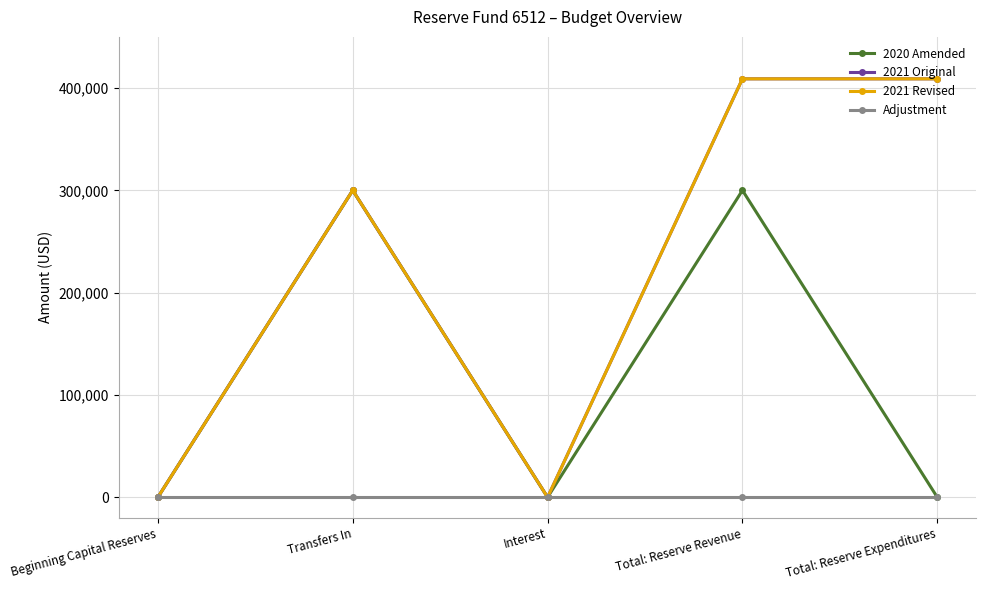

Reading left to right, what are all the values shown in this chart?

2020 Amended: Beginning Capital Reserves=0	Transfers In=300000	Interest=0	Total: Reserve Revenue=300000	Total: Reserve Expenditures=0
2021 Original: Beginning Capital Reserves=0	Transfers In=300000	Interest=0	Total: Reserve Revenue=409000	Total: Reserve Expenditures=409000
2021 Revised: Beginning Capital Reserves=0	Transfers In=300000	Interest=0	Total: Reserve Revenue=409000	Total: Reserve Expenditures=409000
Adjustment: Beginning Capital Reserves=0	Transfers In=0	Interest=0	Total: Reserve Revenue=0	Total: Reserve Expenditures=0